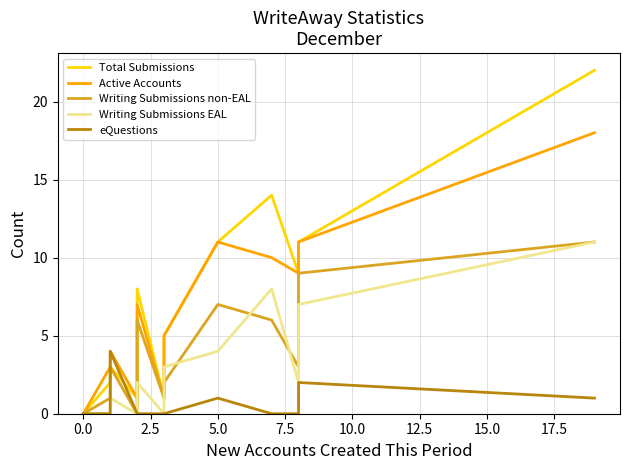

True or false: Writing Submissions EAL has more than 2 interior local peaks.

False